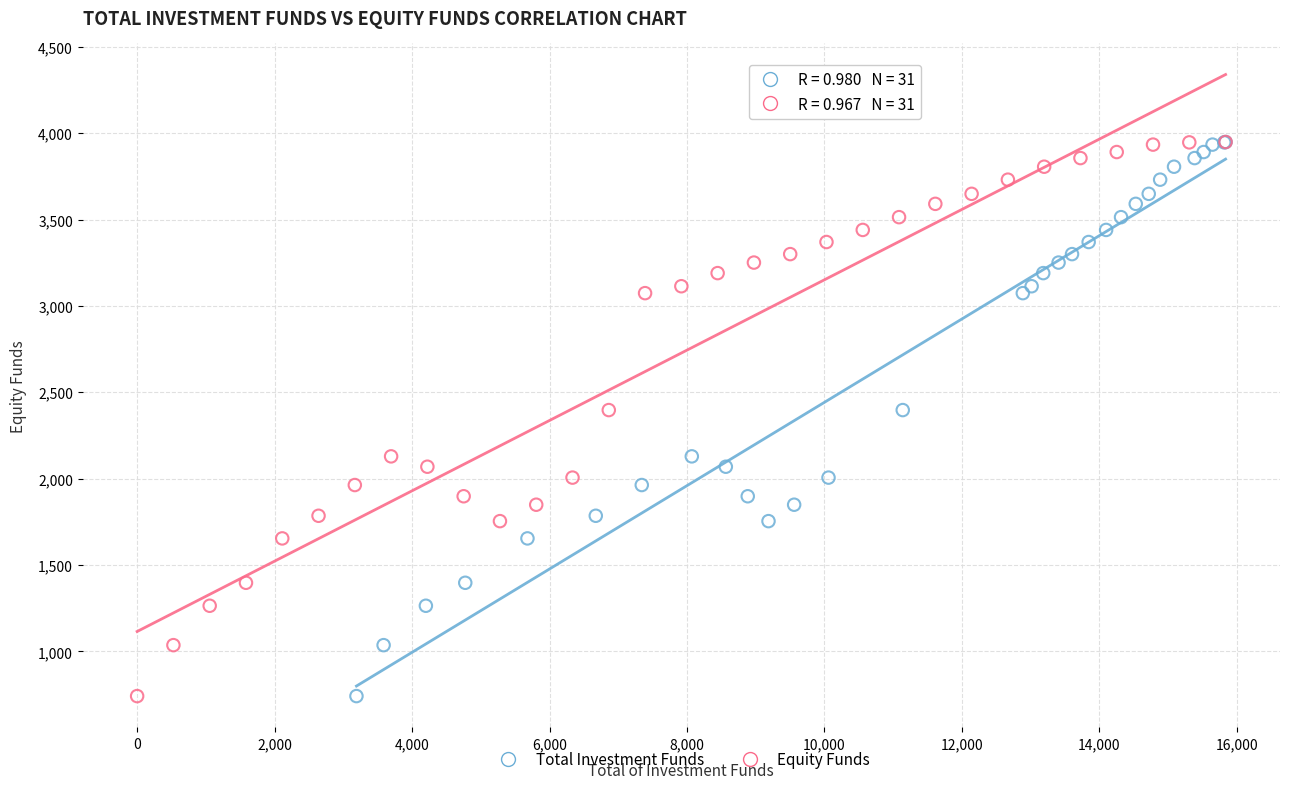

What are all the series names shown in the legend?

Total Investment Funds, Equity Funds